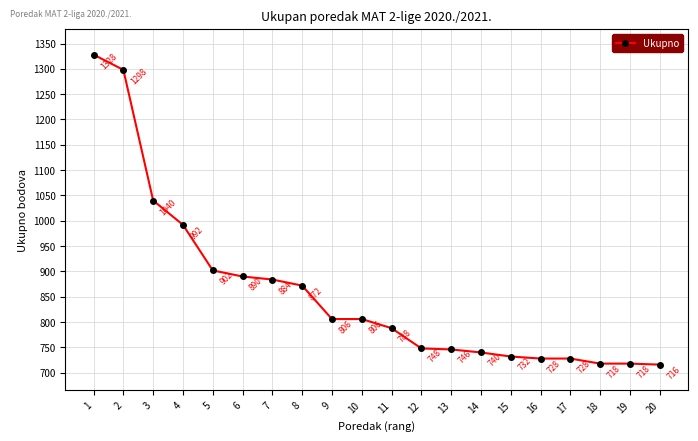

What is the smallest value displayed?

716